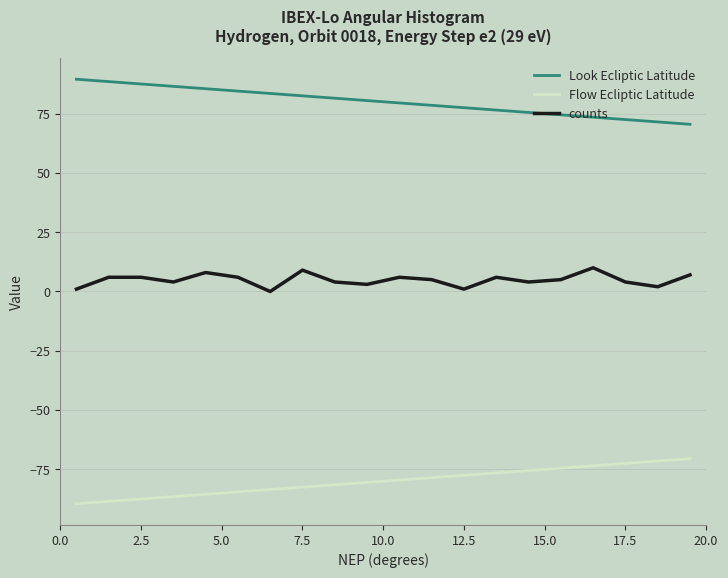

Is this an area chart (filled region under the line)?

No